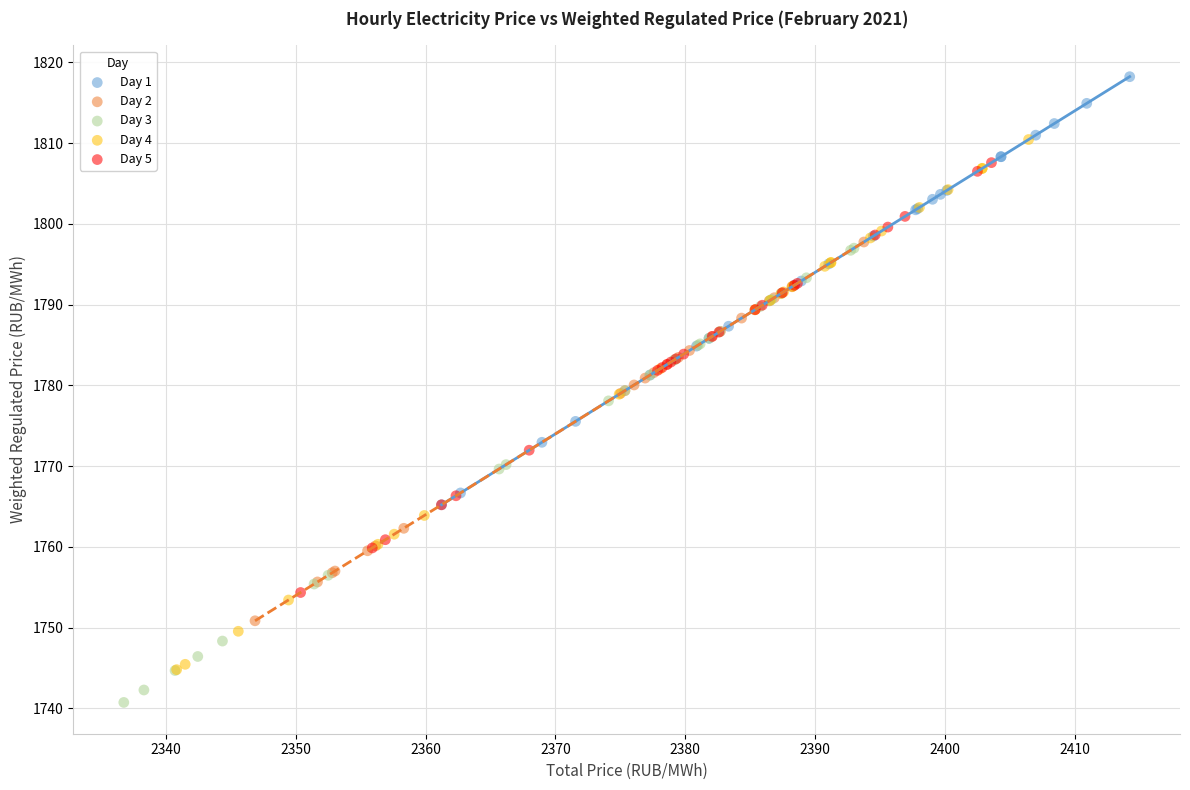

Which series has the largest Y range (max minus min)?

Day 4